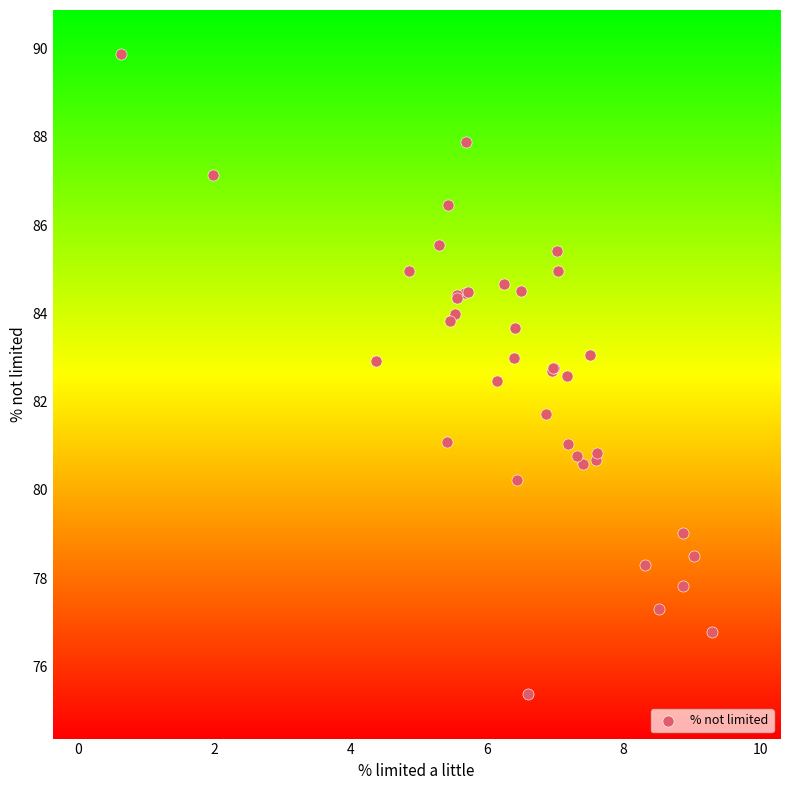

What Y value in the scatter plot is closest to 82?

81.7